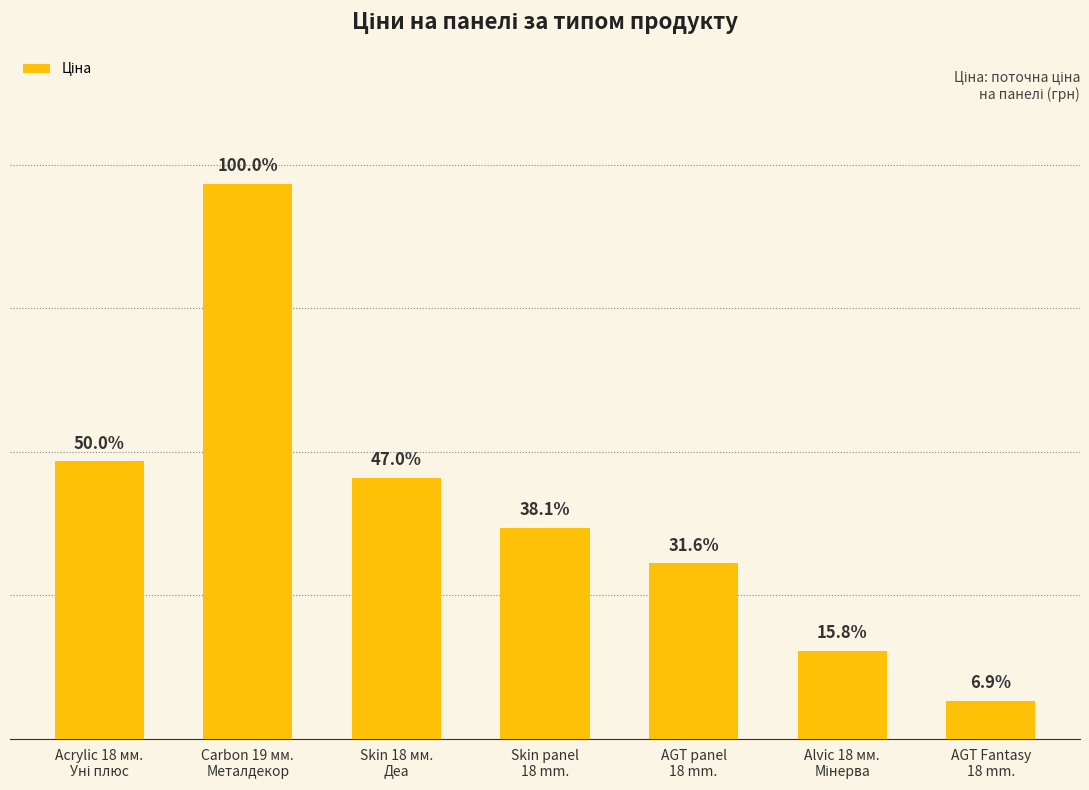

What is the ratio of the value at Skin 18 мм.
Деа to the value at AGT panel
18 mm.?

1.5